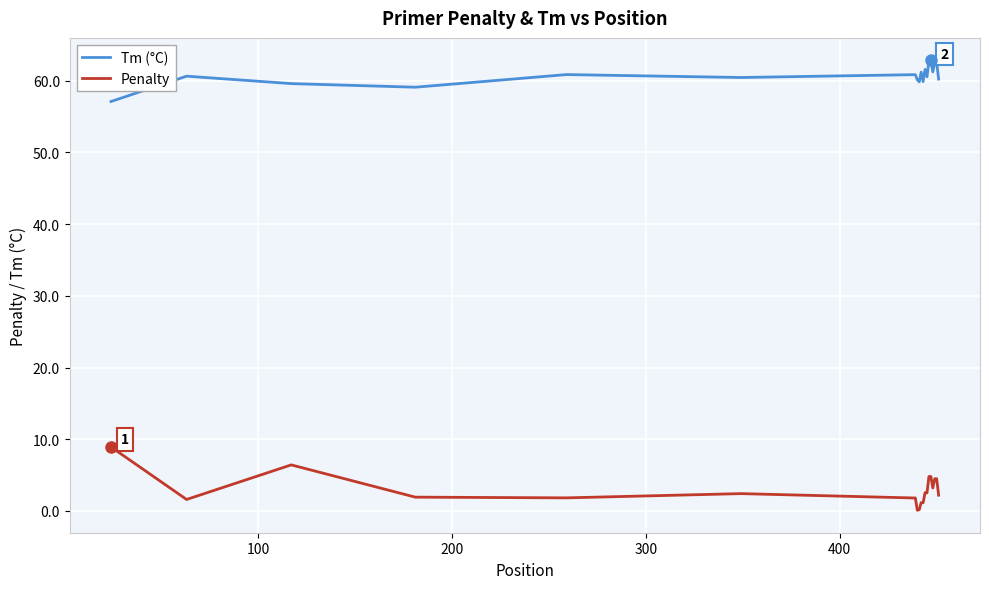

What is the greatest value displayed?

62.8